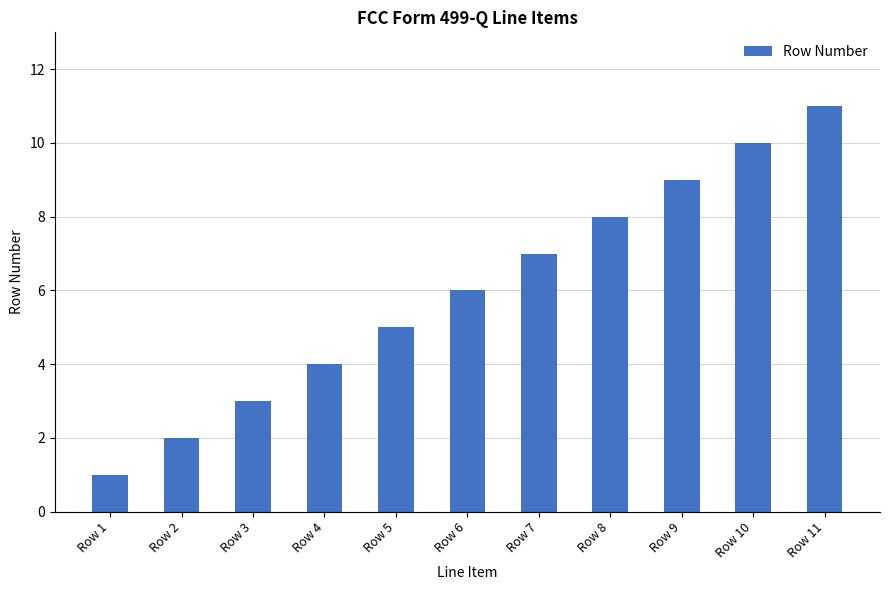

What is the value of the 1st bar from the left?

1